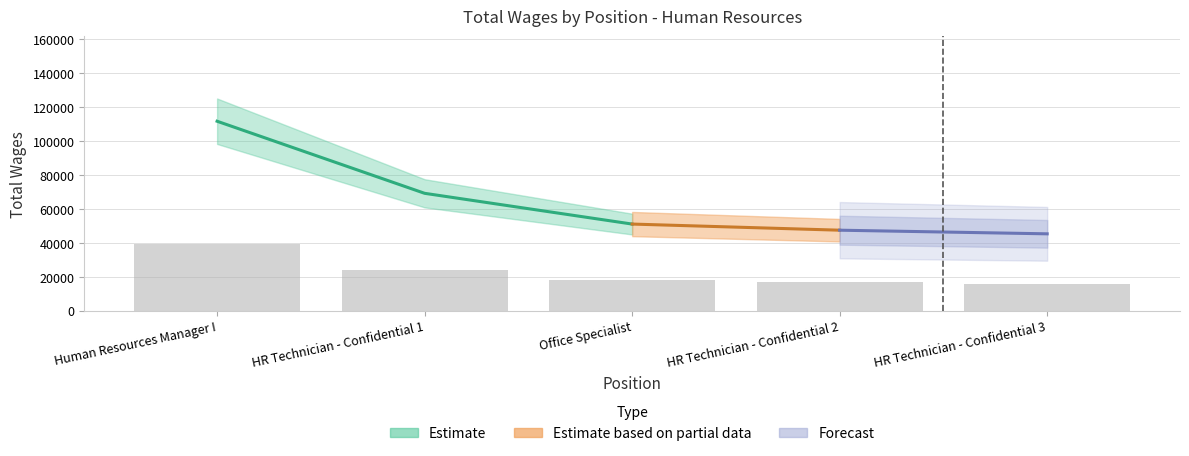

Reading left to right, list all the values displayed in this chart.

39023.2	24171.3	17834.2	16570.8	15822.4